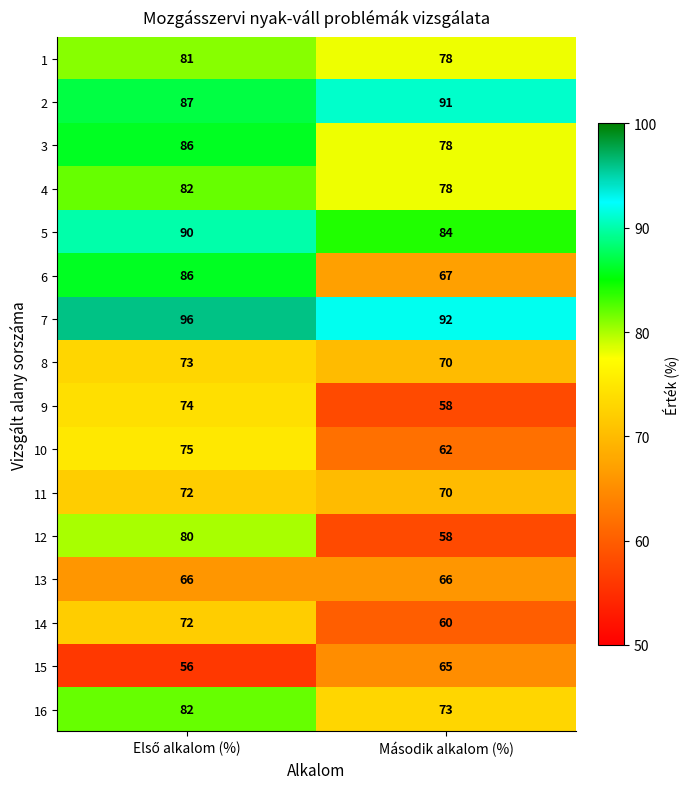

What is the maximum value for 3?

86